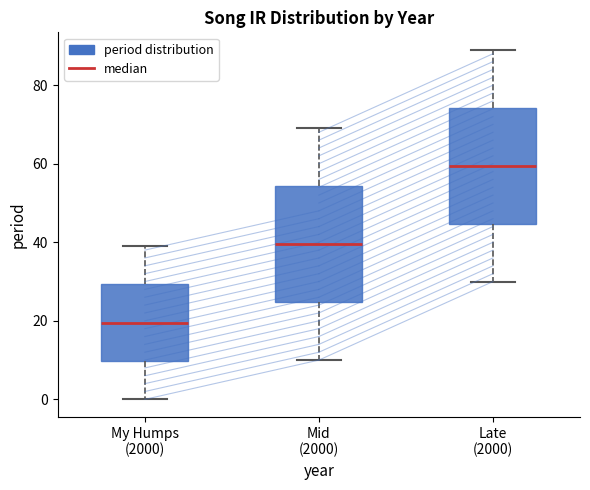

Reading left to right, transcribe this box plot: for each box, give where its median line is, the range the box spans, and where its two whiskers end, as read against the y-axis. The values are not printed on the chart, so give them approximately, as read against the axis.

My Humps (2000): median 20, box 10 to 30, whiskers 0 to 40
Mid (2000): median 40, box 24 to 54, whiskers 10 to 70
Late (2000): median 60, box 44 to 74, whiskers 30 to 90